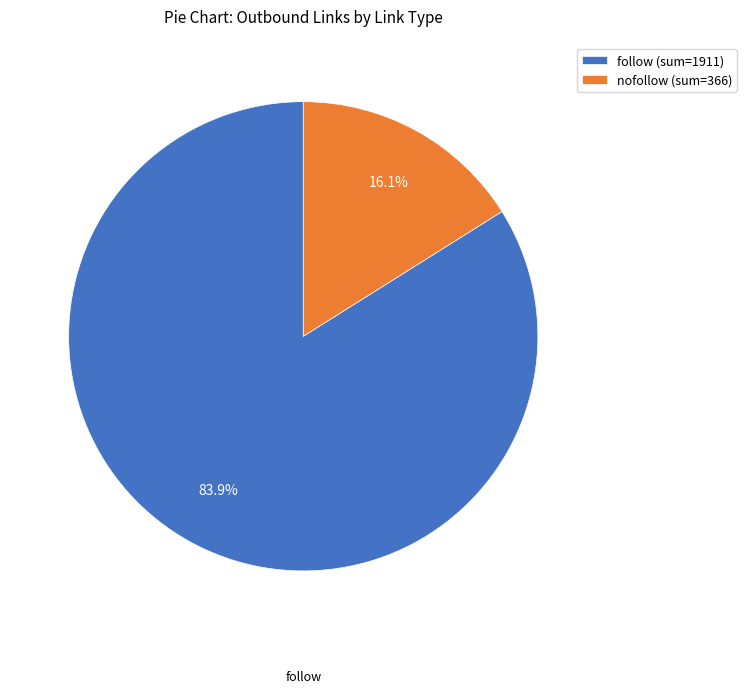

How much of the chart is everything except nofollow (sum=366)?

83.9%